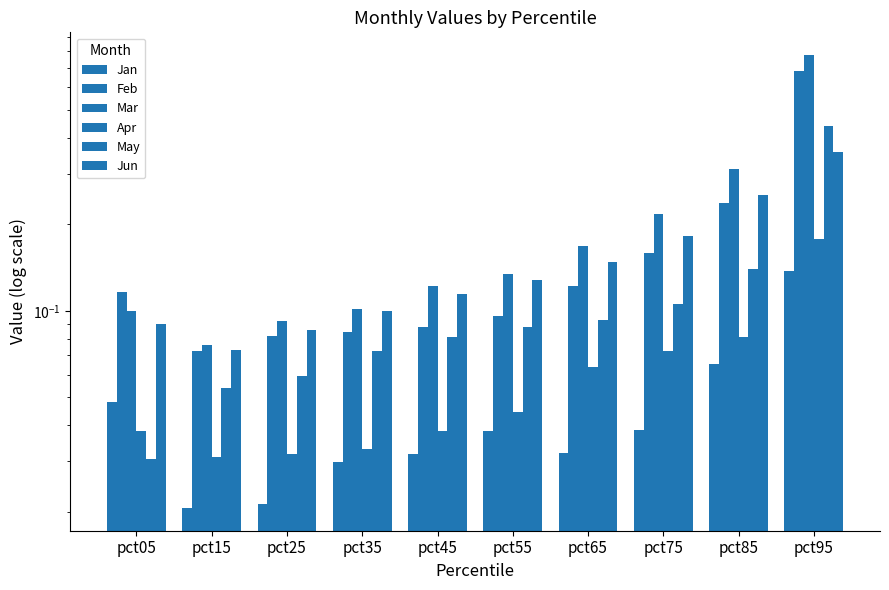

Which series has the largest range (max minus min)?

Mar